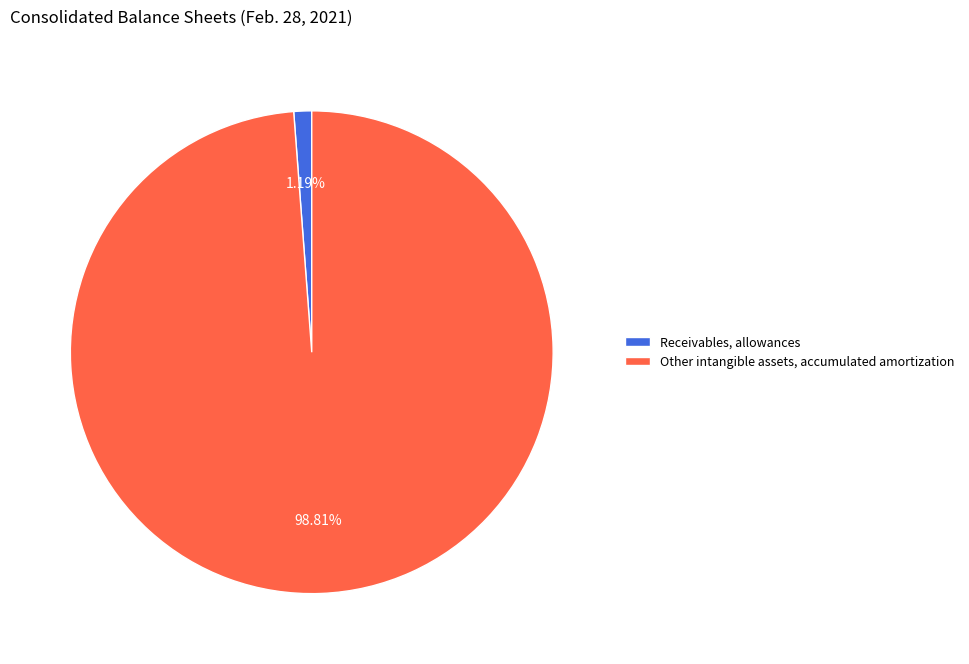

What is the largest slice in the pie chart?

Other intangible assets, accumulated amortization